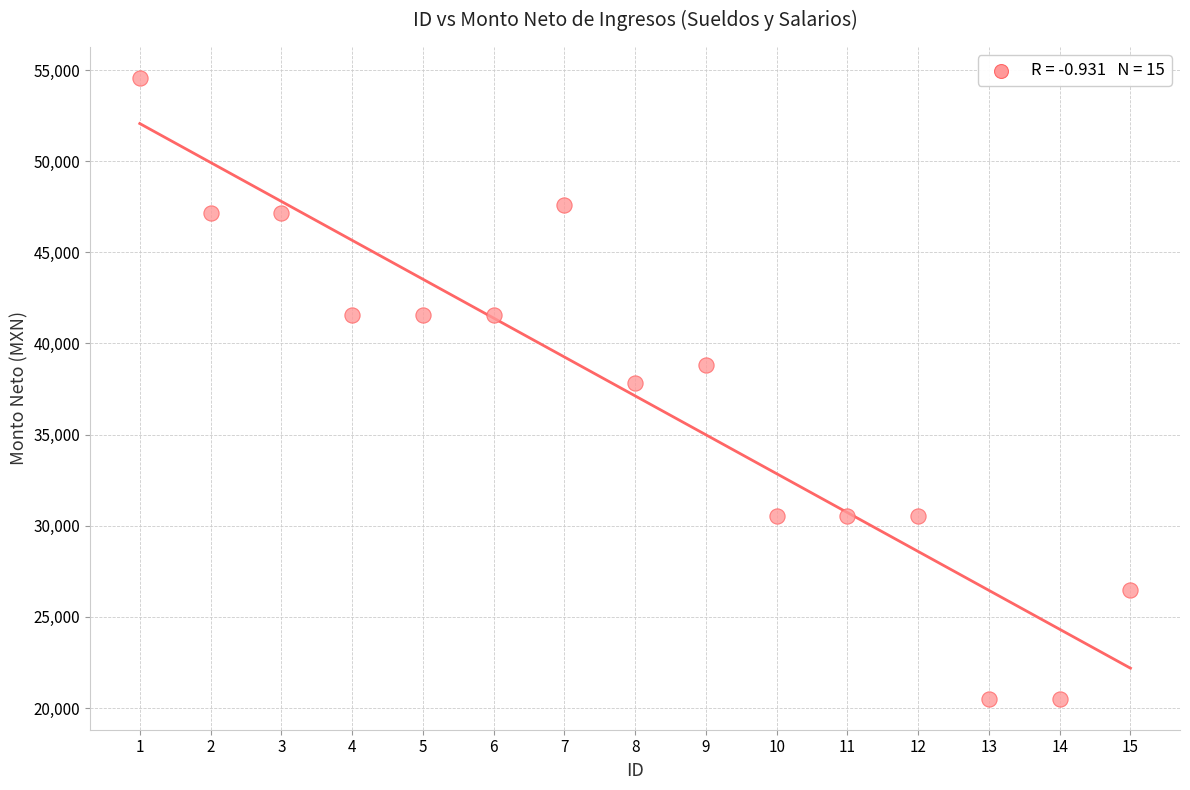

What is the range of X values (max minus min)?

14.0